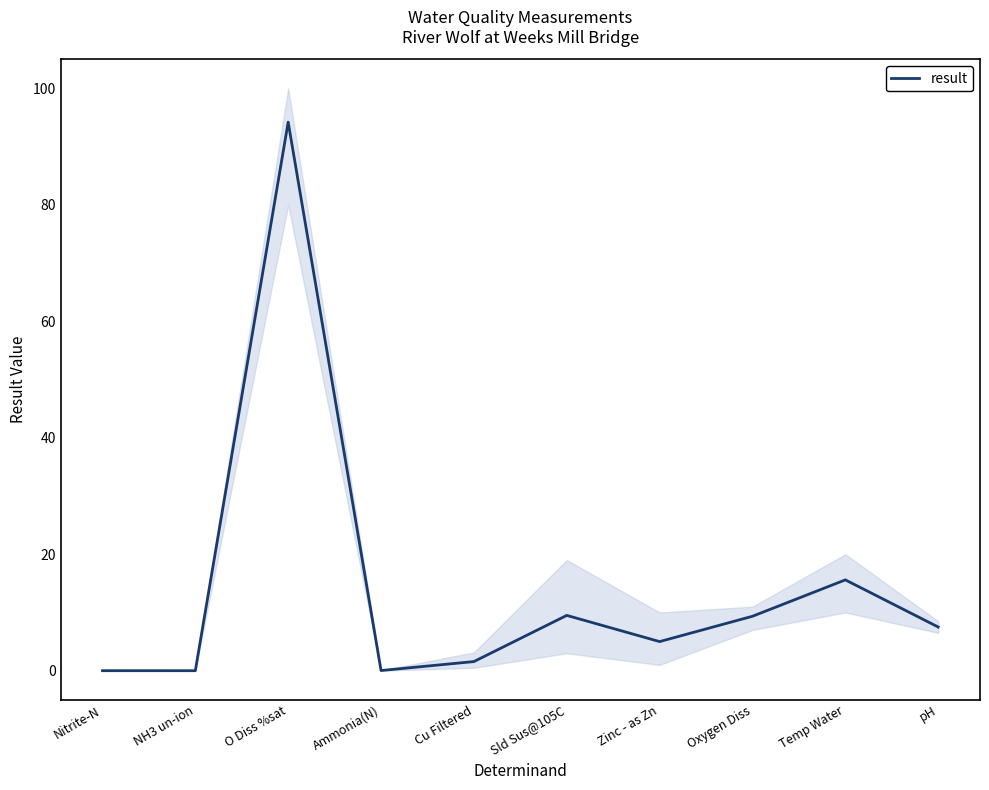

List the labels in order of value, largest first.

O Diss %sat, Temp Water, Sld Sus@105C, Oxygen Diss, pH, Zinc - as Zn, Cu Filtered, Ammonia(N), Nitrite-N, NH3 un-ion